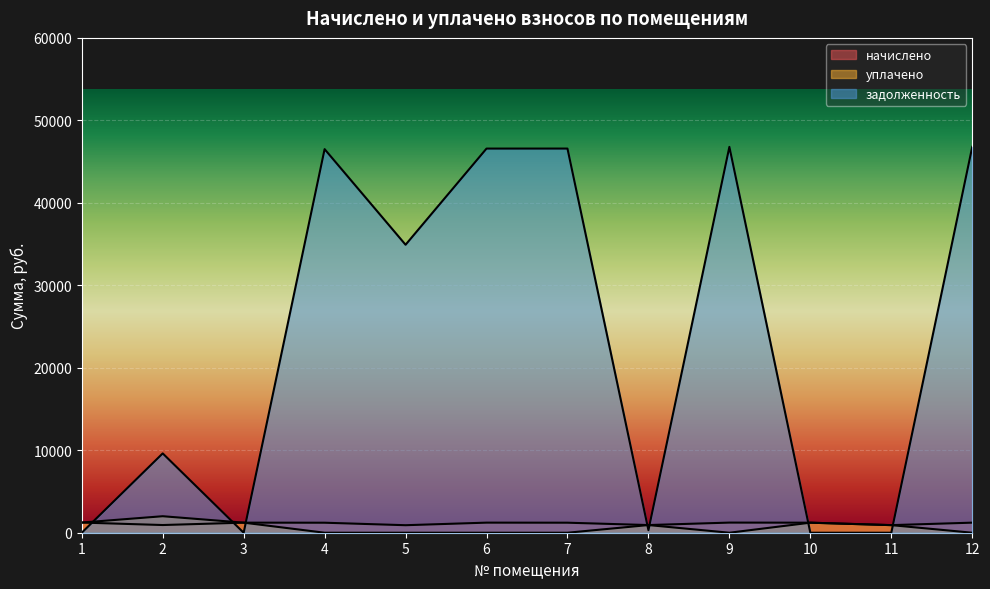

Where is уплачено nearest to the value 1000?

8